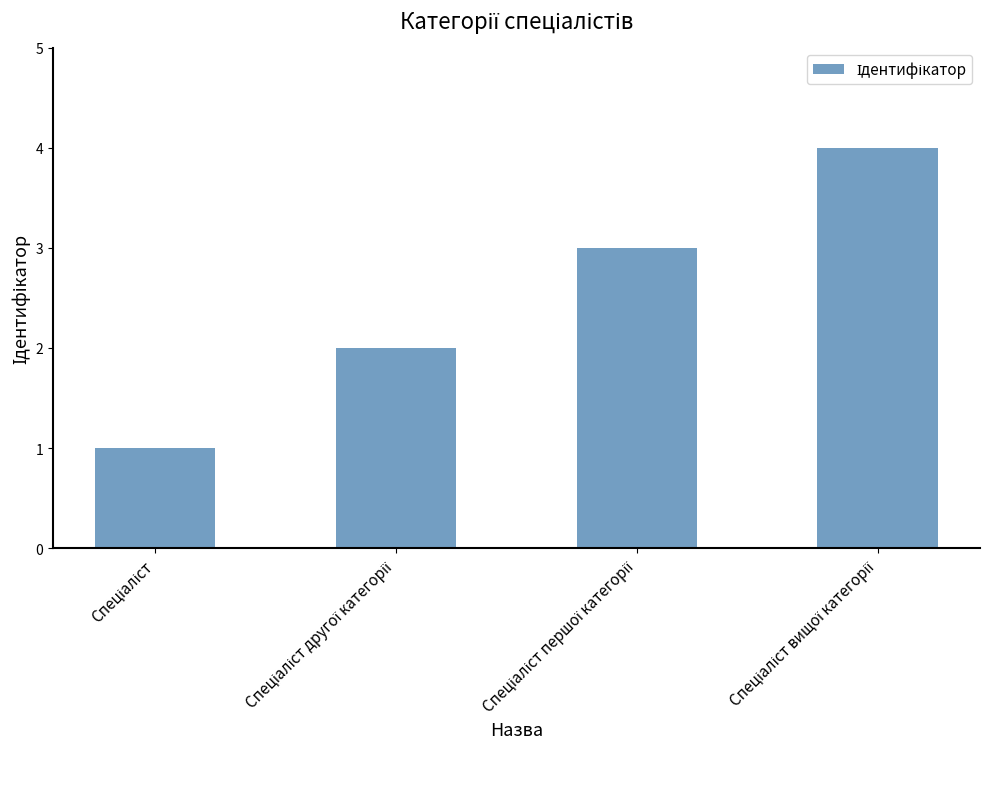

How many values are below 3?

2